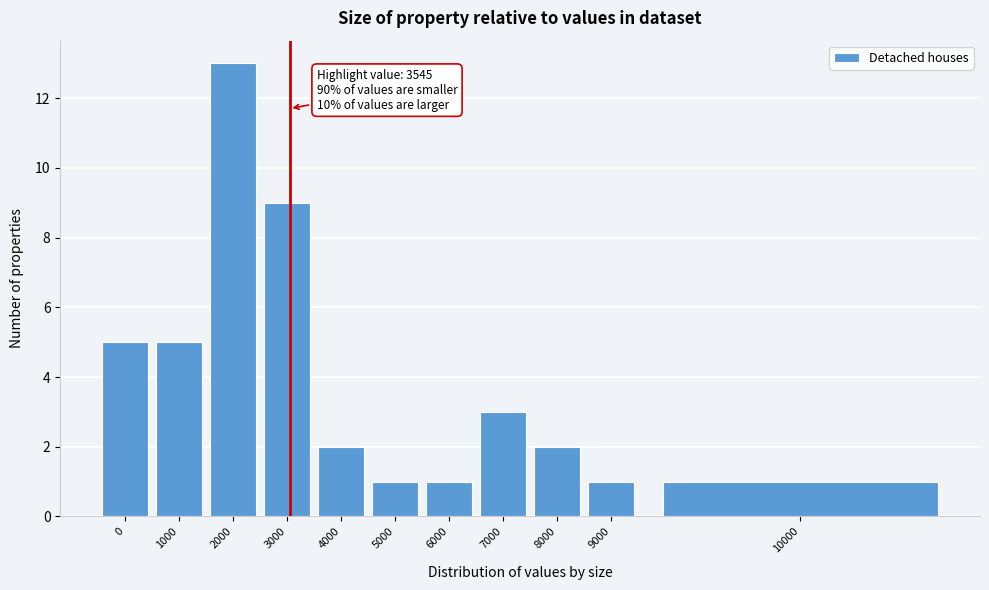

Reading right to left, what are all the values shown in this chart?

10000=1	9000=1	8000=2	7000=3	6000=1	5000=1	4000=2	3000=9	2000=13	1000=5	0=5